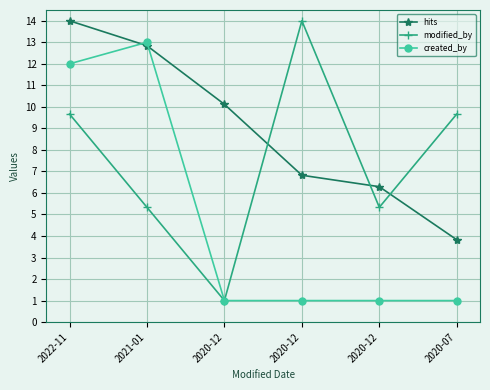

How many series are shown in this chart?

3